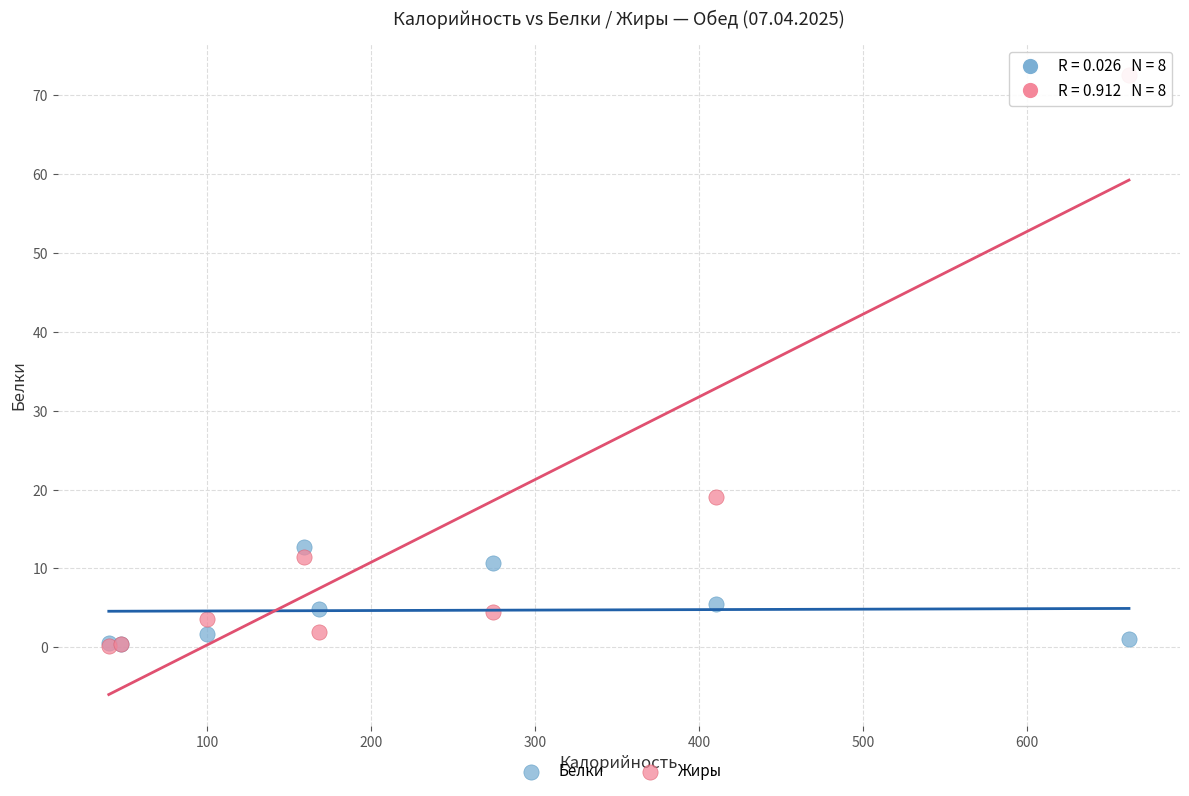

What are all the series names shown in the legend?

Белки, Жиры